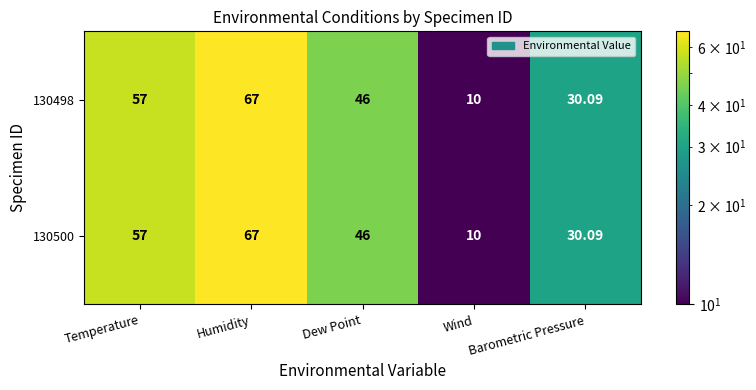

At which category is the sum across all series the highest?

Humidity